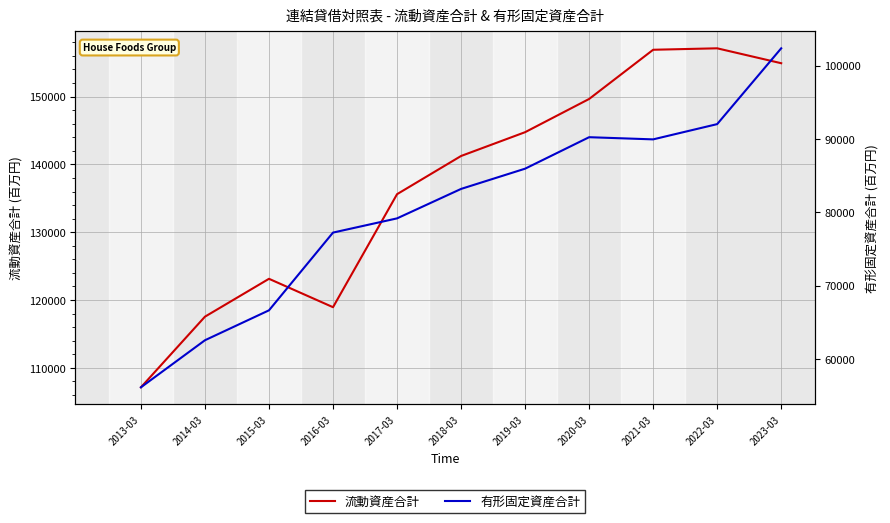

What are all the series names shown in the legend?

流動資産合計, 有形固定資産合計